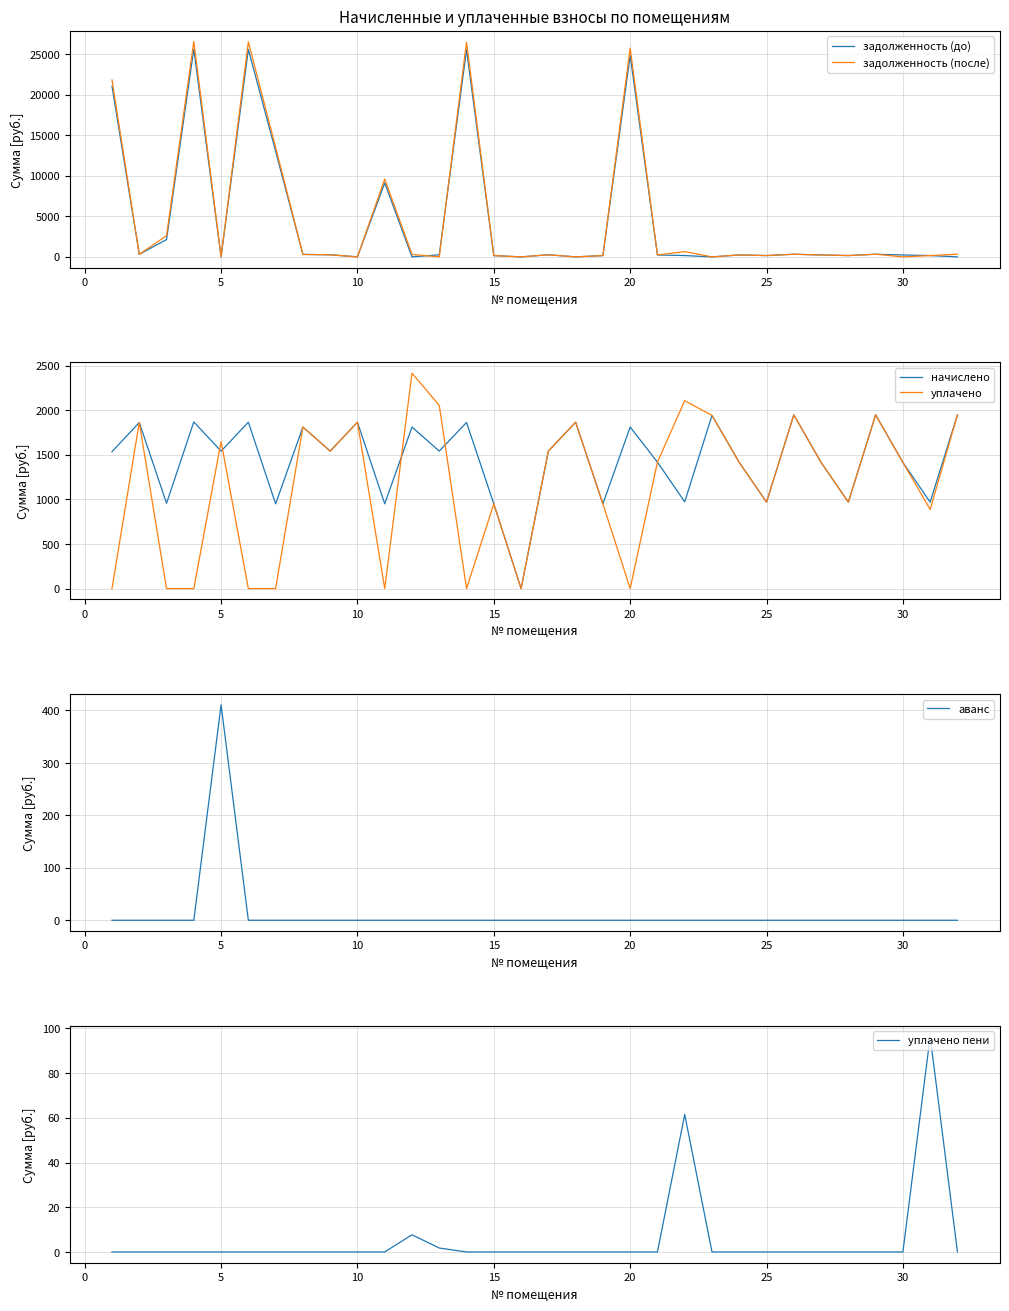

What is the highest value of the уплачено пени series?

96.3